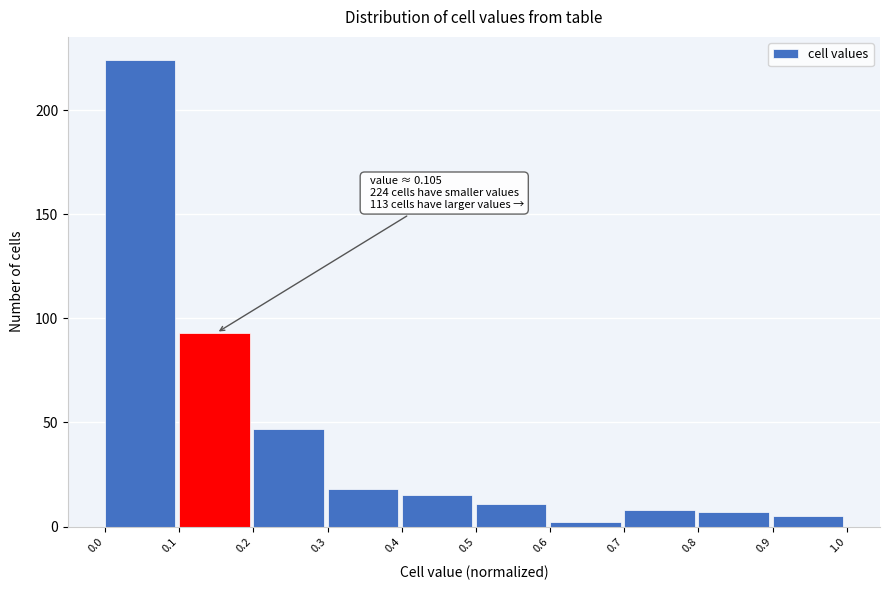

Over which range of the x-axis is the bar tallest?

0.0 to 0.1